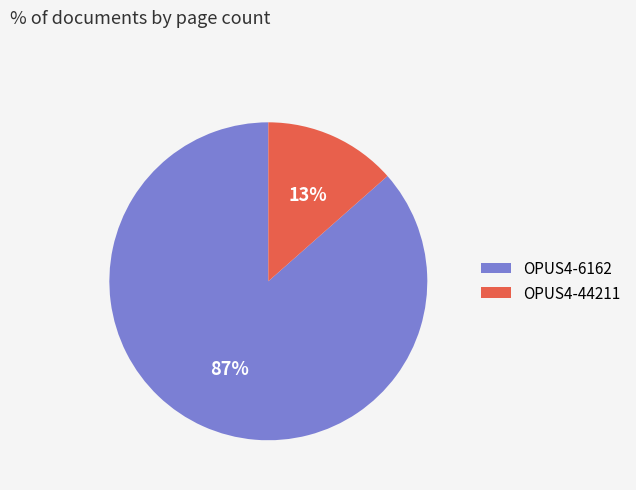

Is it true that OPUS4-44211 is 13% of the pie?

True